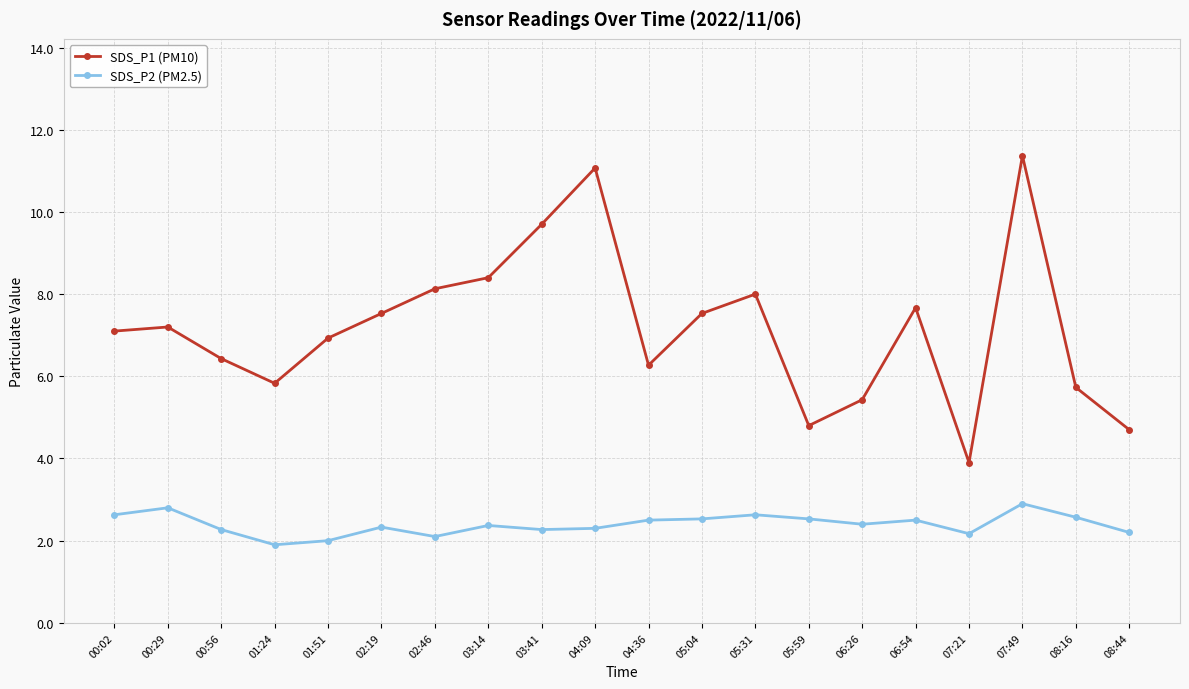

What are all the series names shown in the legend?

SDS_P1 (PM10), SDS_P2 (PM2.5)